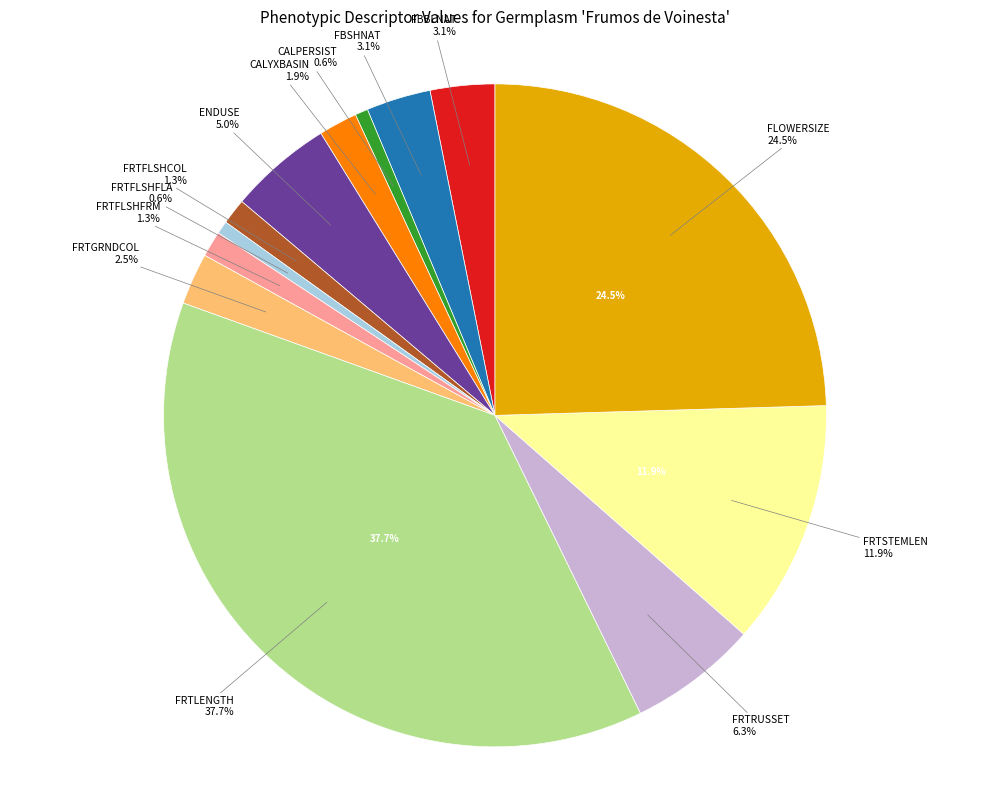

Which slice is the smallest?

CALPERSIST